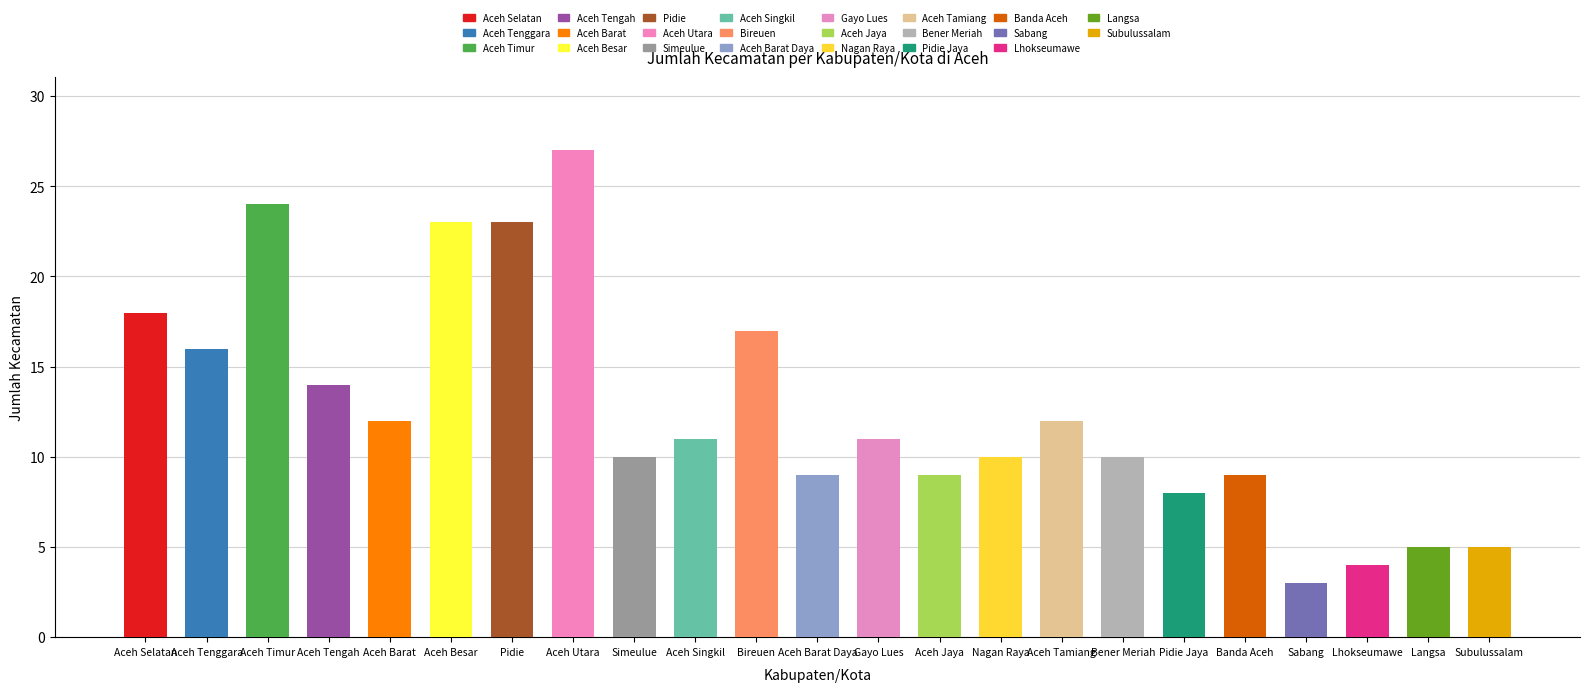

Is it true that the value at Bireuen is 17?

True